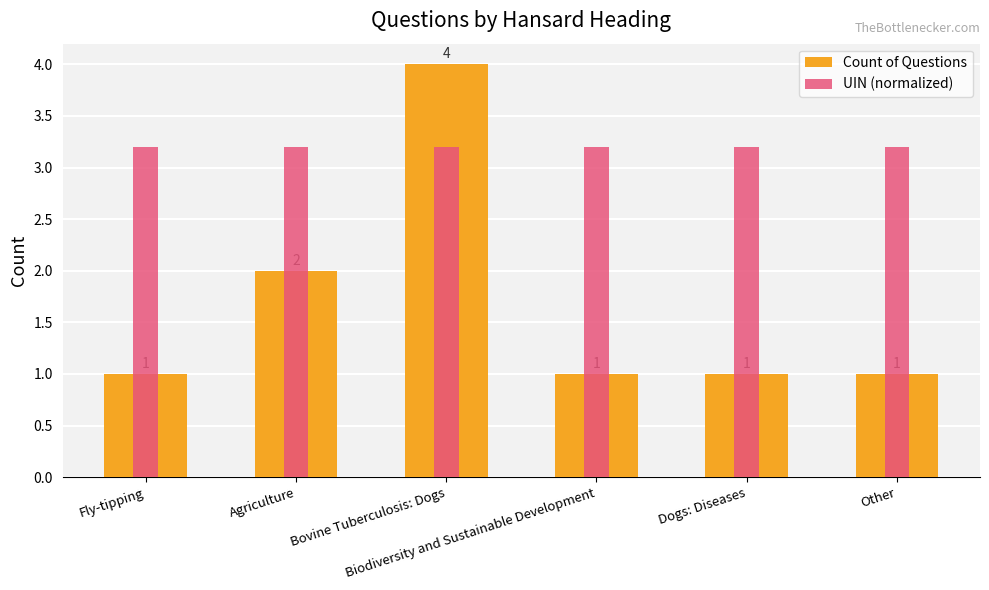

What are all the series names shown in the legend?

Count of Questions, UIN (normalized)